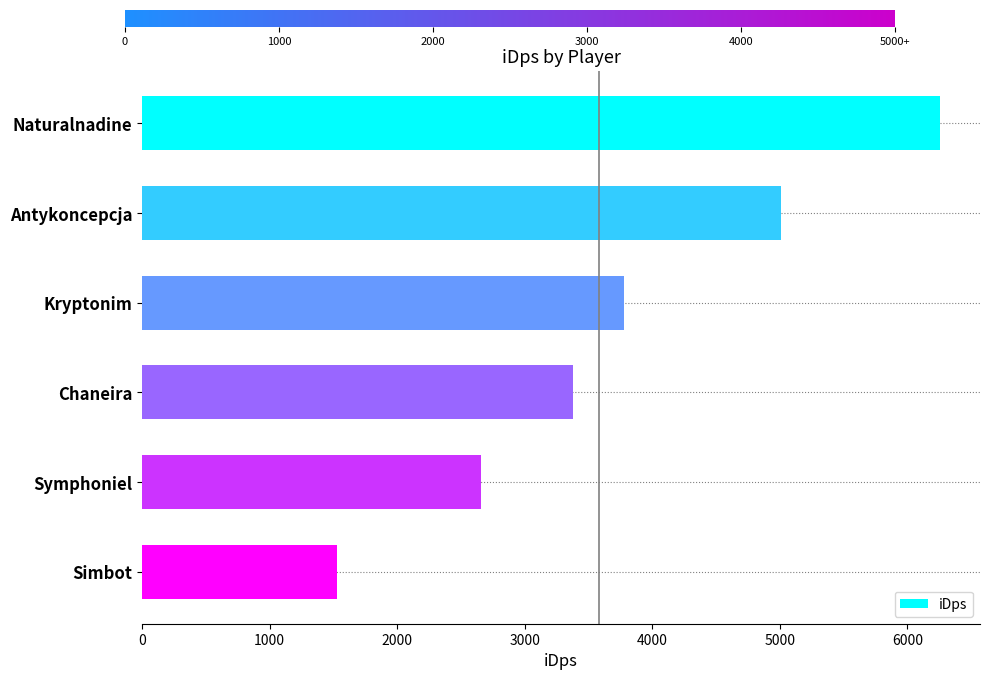

Count the number of data series in this chart.

1